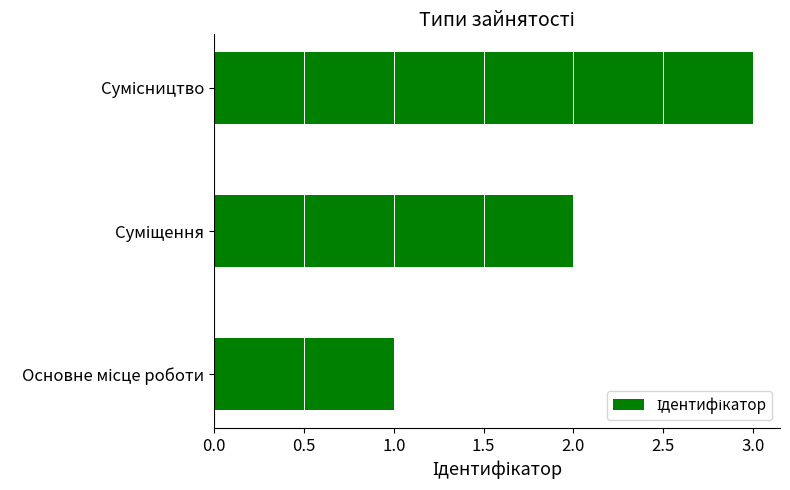

What is the greatest value displayed?

3